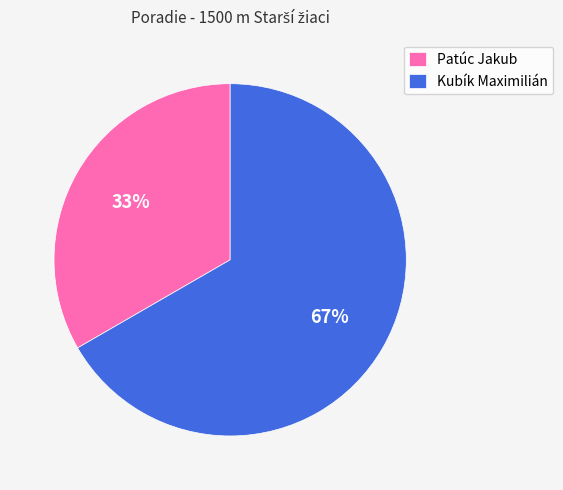

To the nearest percent, what is the average slice percentage?

50%